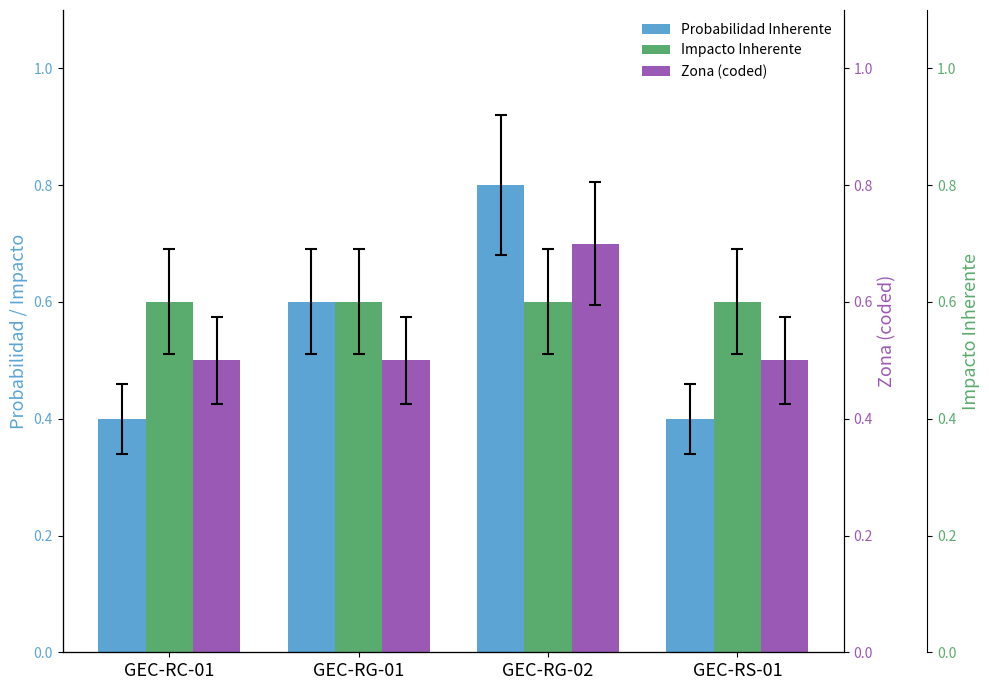

Is it true that Impacto Inherente equals 0.2 at GEC-RG-01?

False